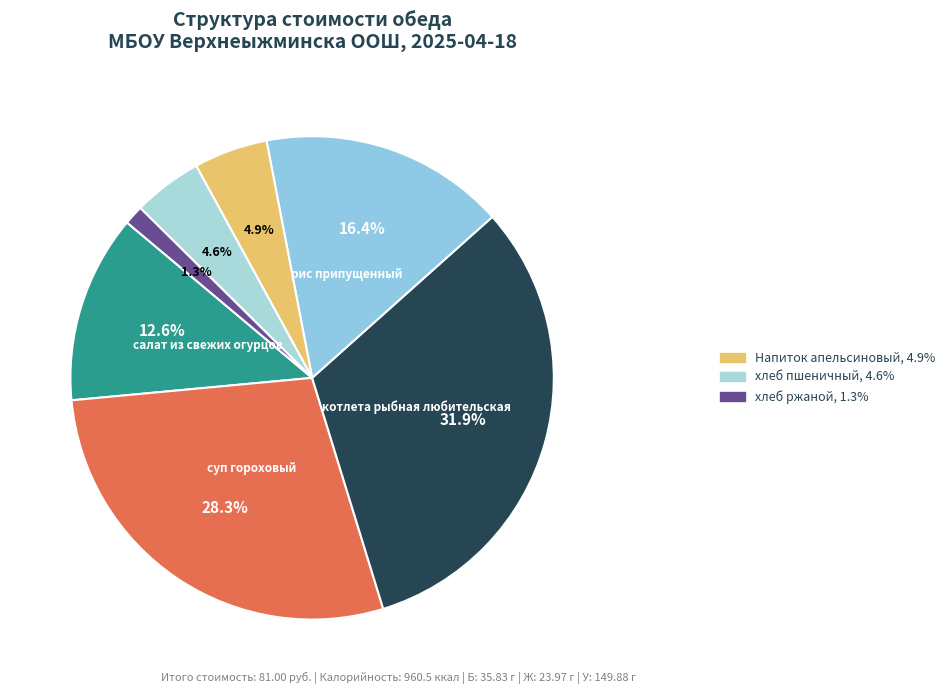

How many slices are in this pie chart?

7